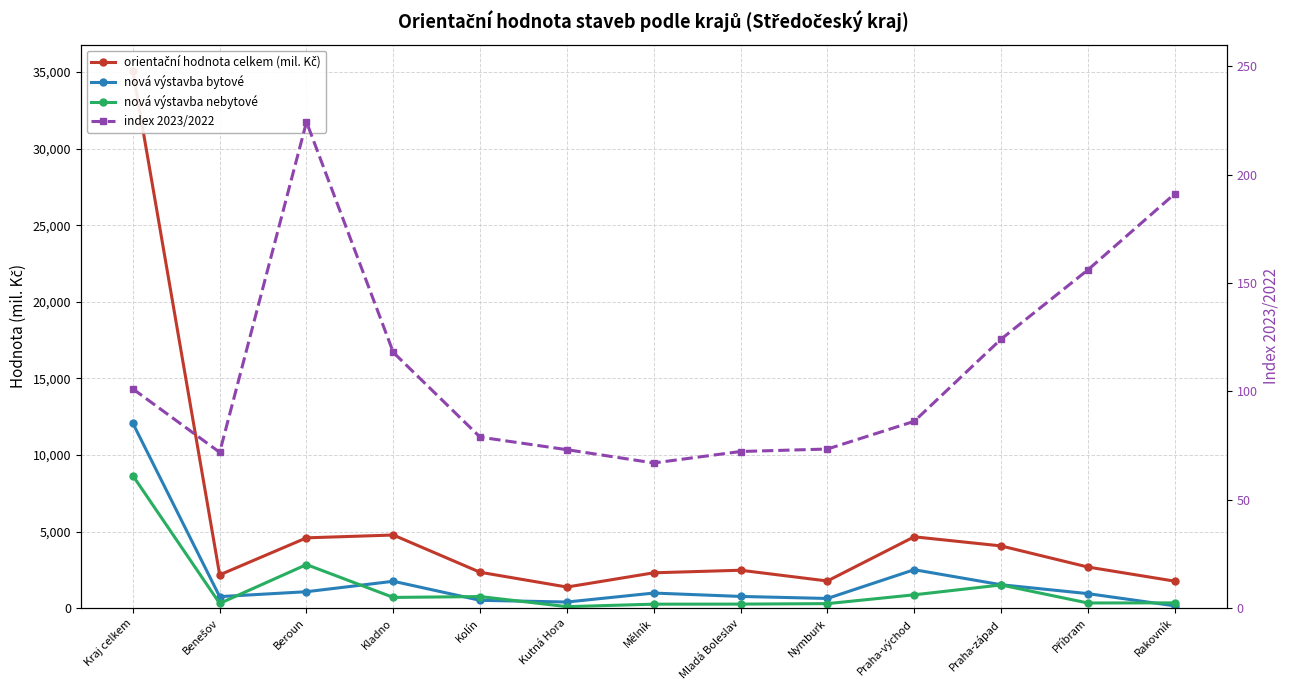

What are all the series names shown in the legend?

orientační hodnota celkem (mil. Kč), nová výstavba bytové, nová výstavba nebytové, index 2023/2022